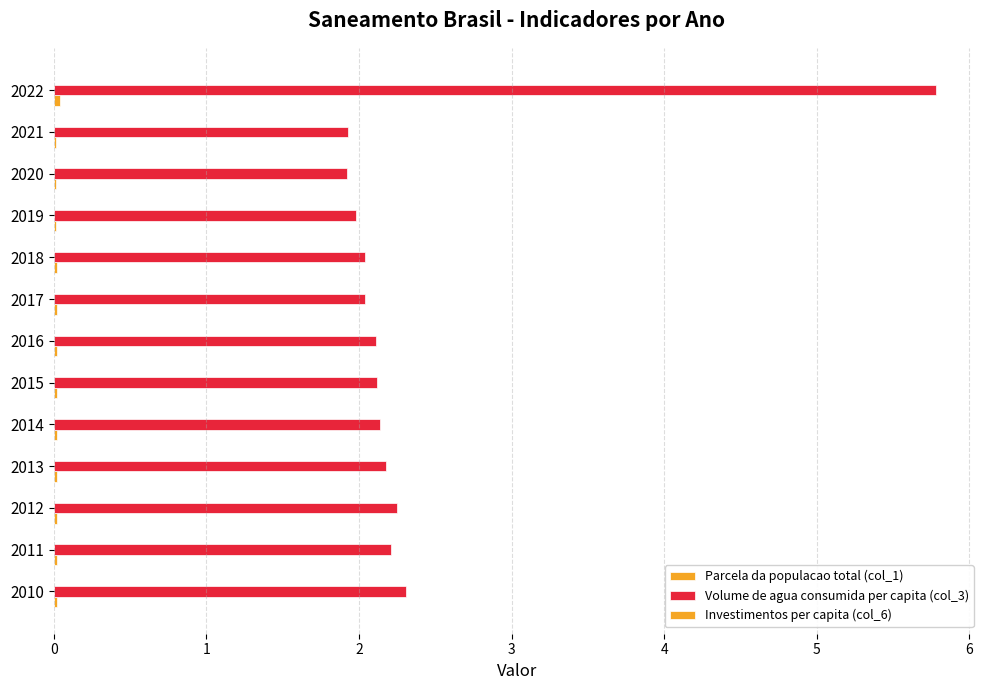

How many categories are shown in the chart?

13